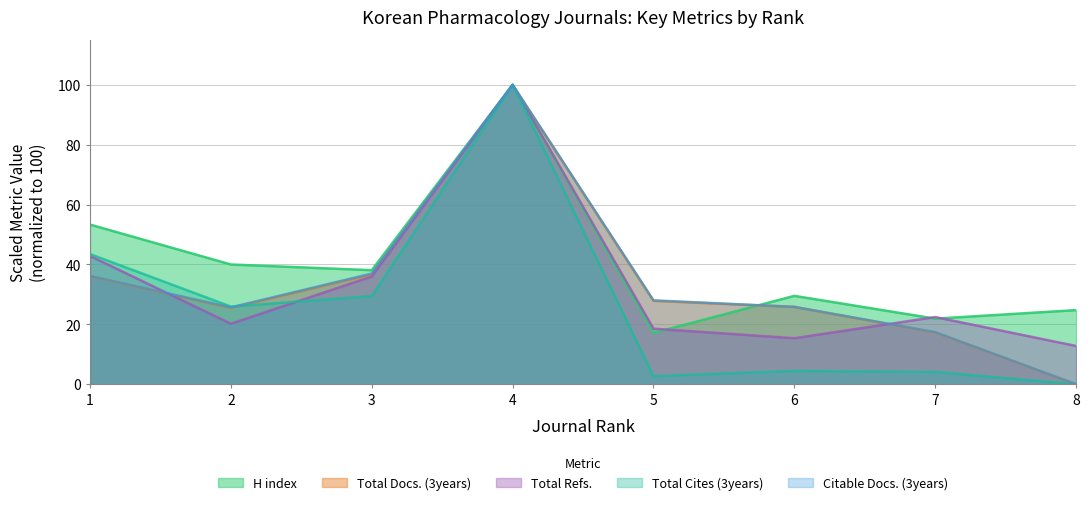

True or false: Total Cites (3years) has more than 2 points higher than both neighbors.

False